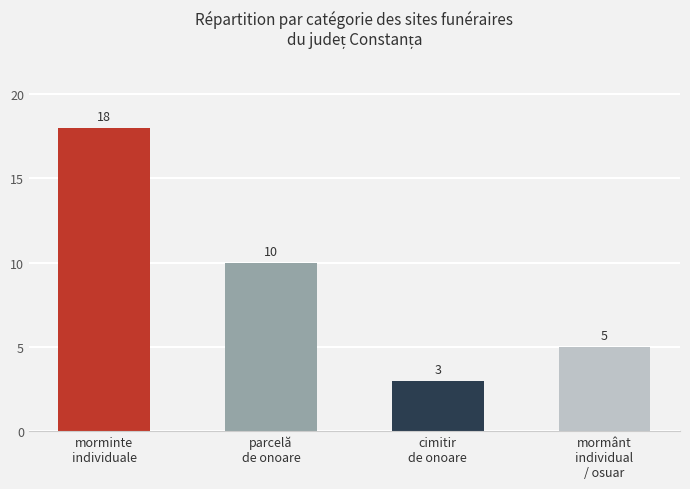

What is the label of the 3rd bar from the right?

parcelă
de onoare